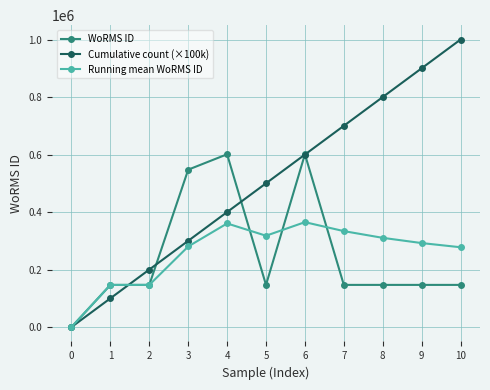

Is it true that WoRMS ID equals 146712.0 at 8?

True